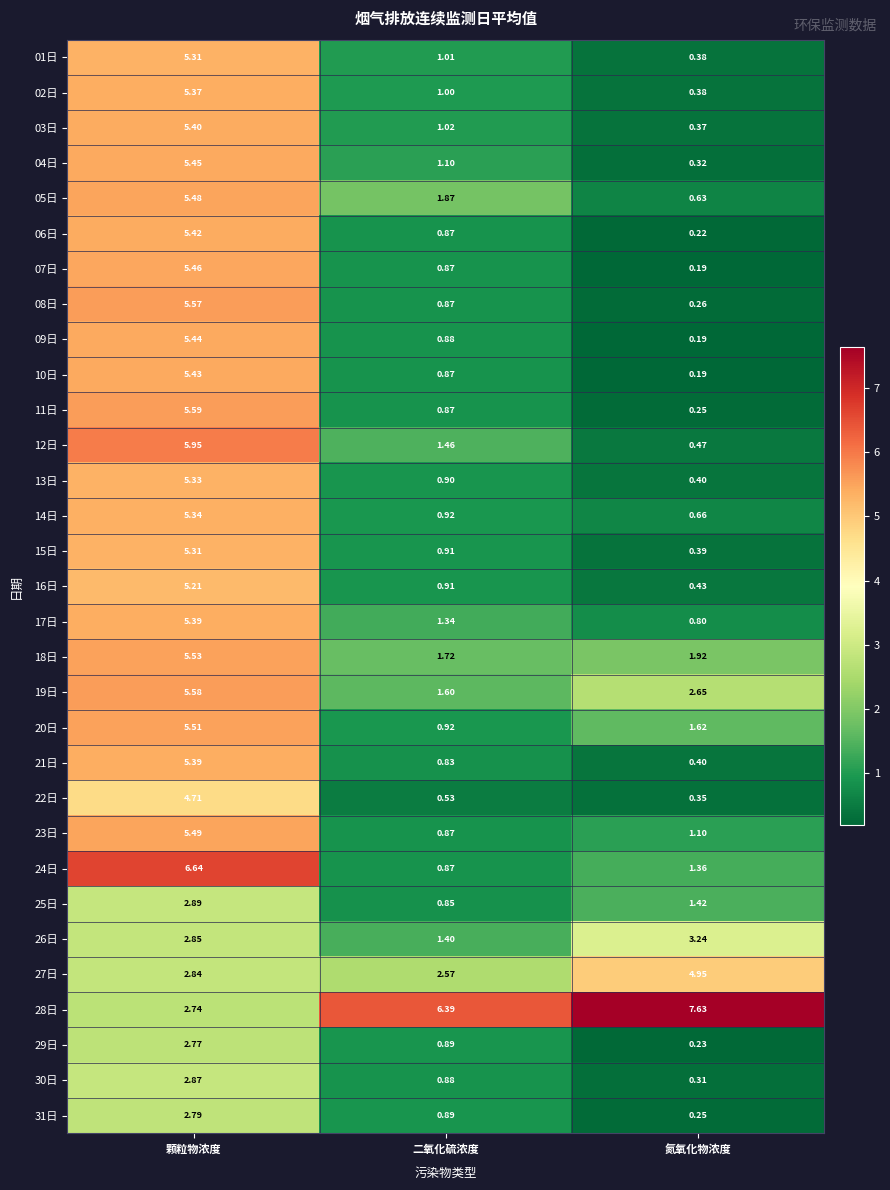

At which label is 08日 closest to 2?

二氧化硫浓度